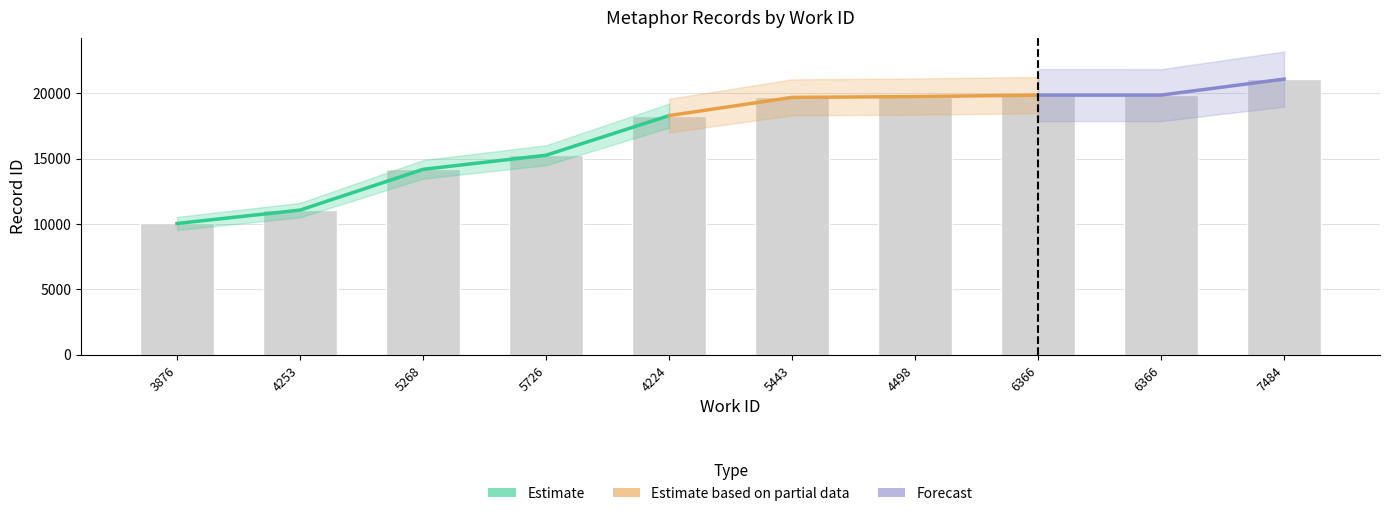

What is the change in value from 4253 to 5443?

+8618